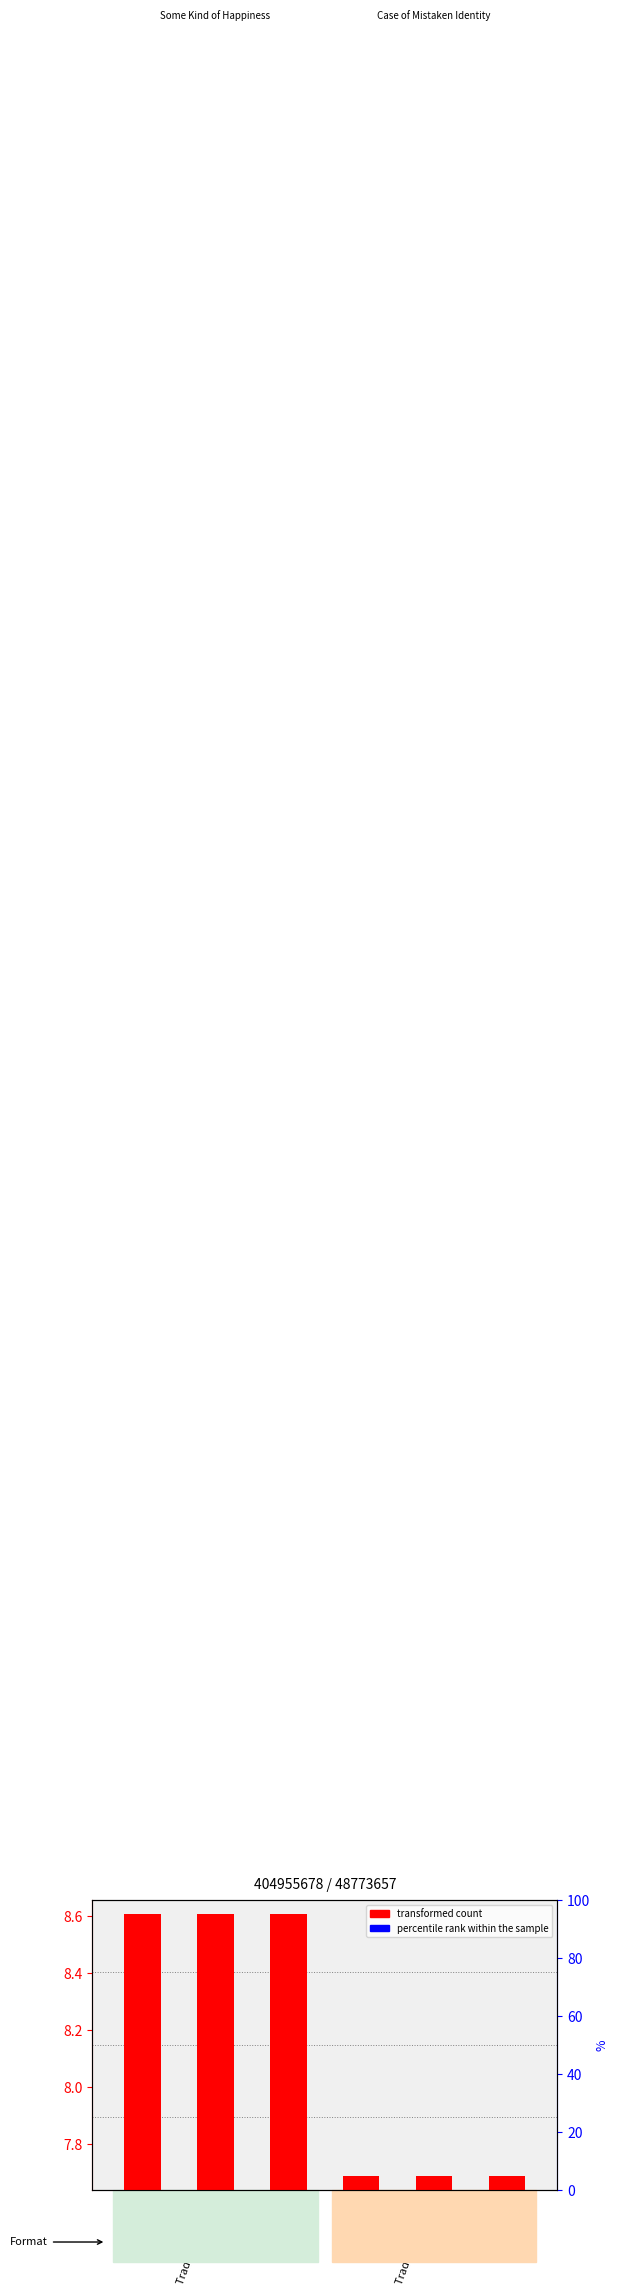

Reading right to left, extract all data points from this chart.

eBook=7.7	Trade Paperback=7.7	Hardcover=7.7	eBook=8.6	Trade Paperback=8.6	Hardcover=8.6